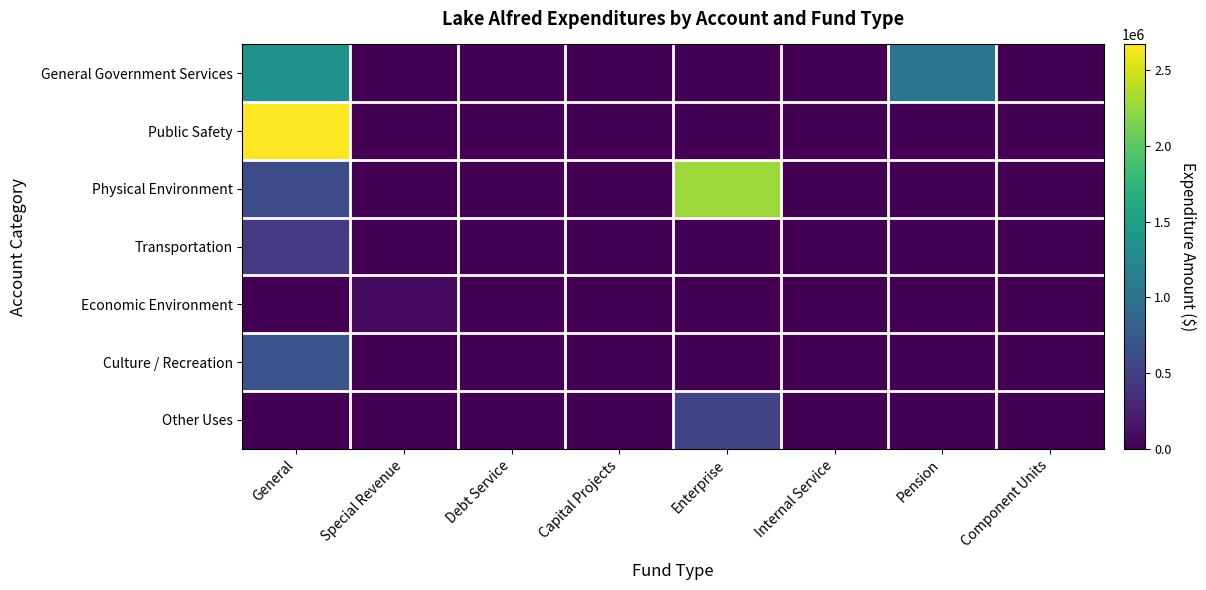

Which series has the largest range (max minus min)?

Public Safety